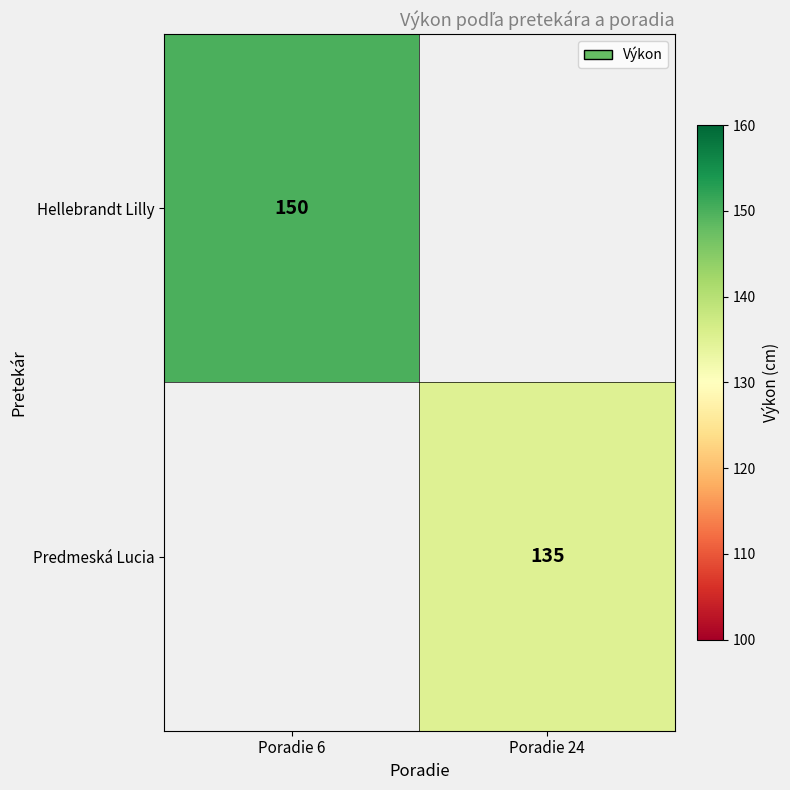

True or false: Predmeská Lucia has a value of 135 at Poradie 24.

True